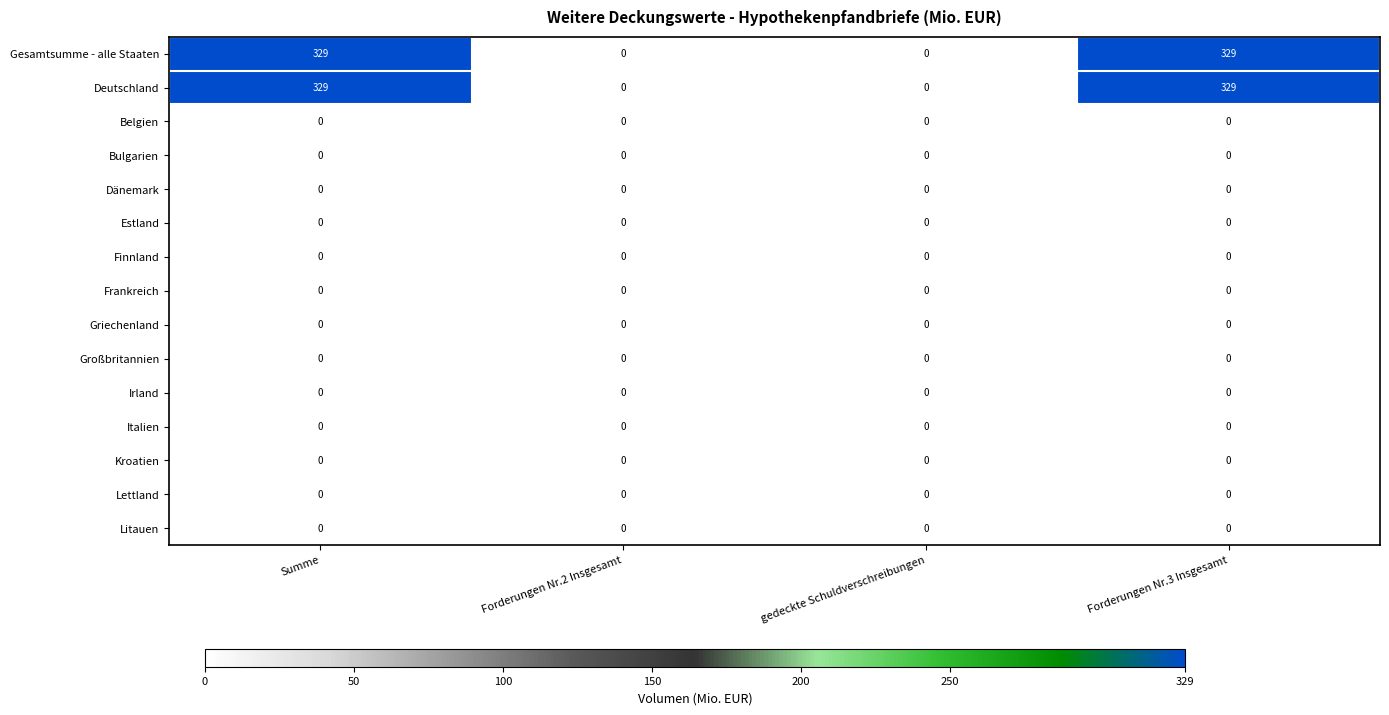

The value of Litauen at Forderungen Nr.3 Insgesamt is 0. True or false?

True